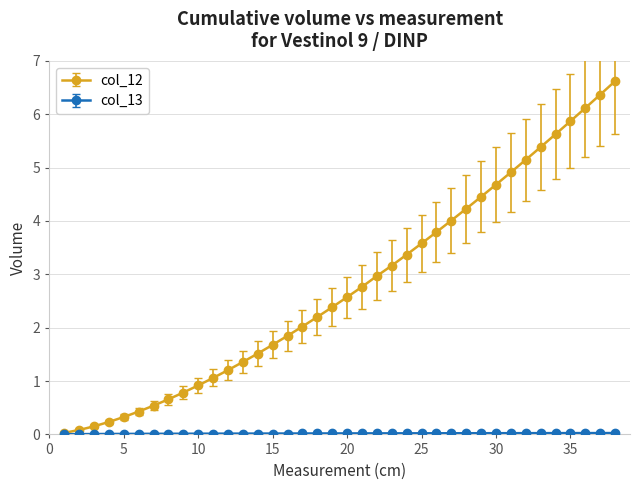

What is the value of the col_12 point at the 30th from the left?

4.7